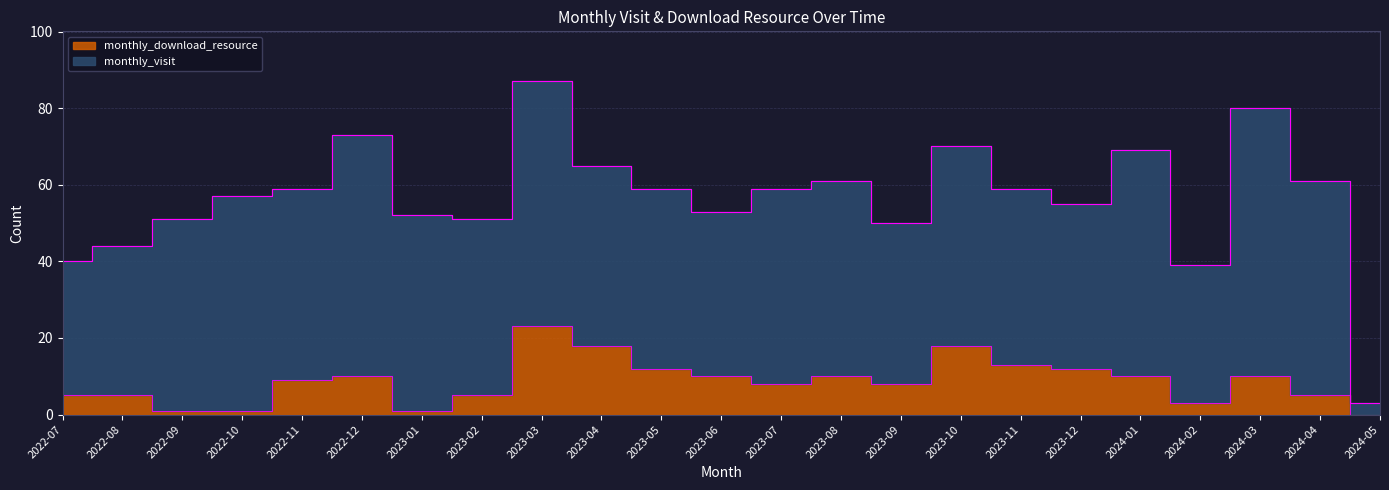

At which category does the data reach its first local valley?

2023-01